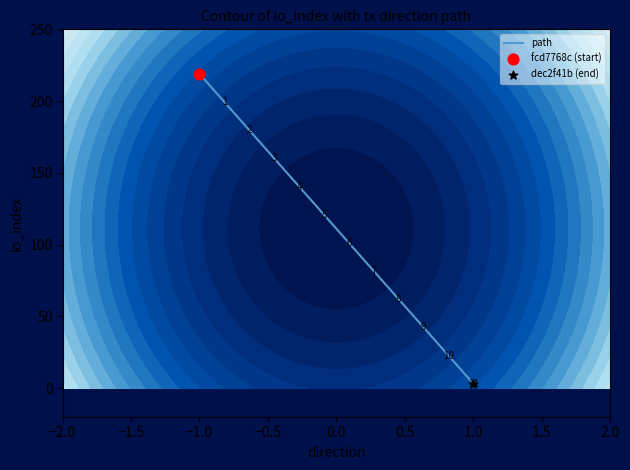

Reading left to right, what are all the values shown in this chart?

219.0	199.4	179.7	160.1	140.5	120.8	101.2	81.5	61.9	42.3	22.6	3.0